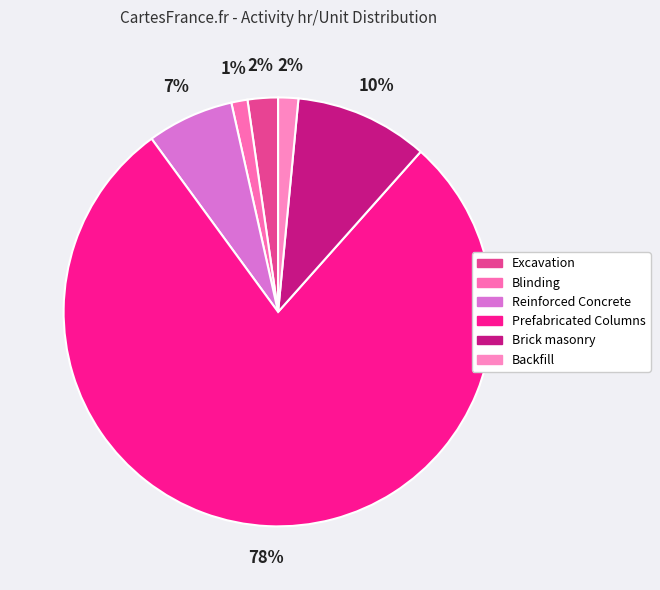

The Reinforced Concrete slice represents 7% of the pie. True or false?

True